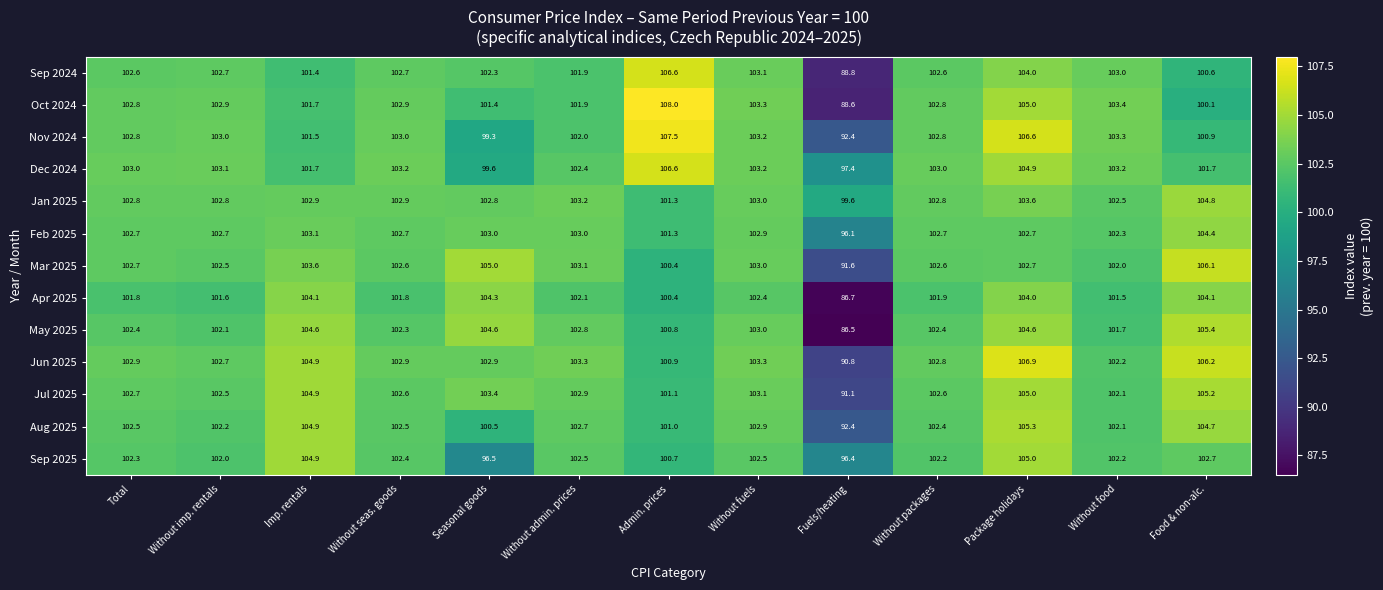

What is the difference between the Oct 2024 values at Seasonal goods and Without food?

2.0